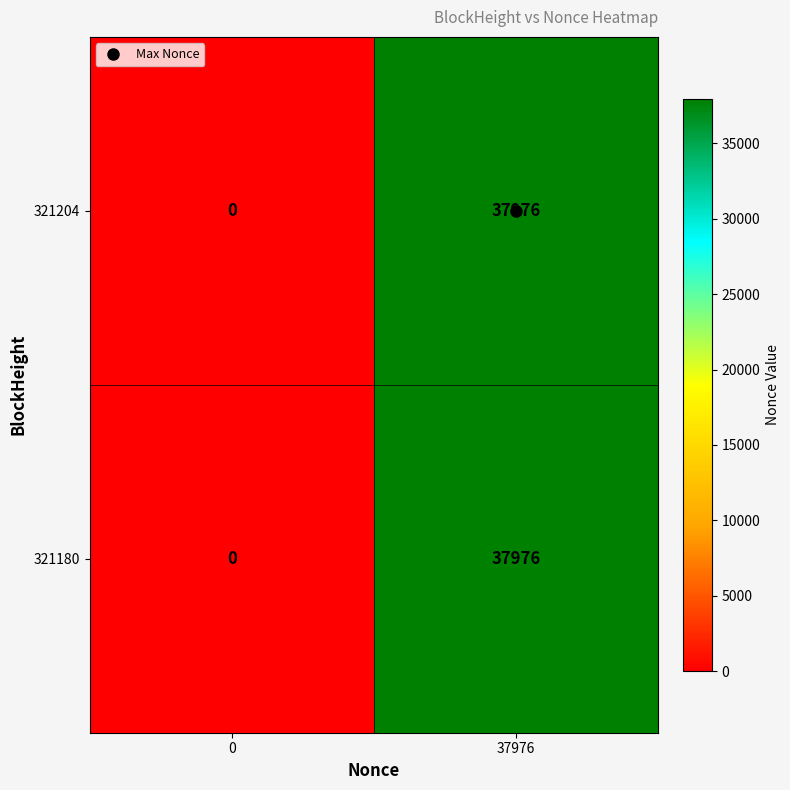

What is the difference between the 321180 values at 0 and 37976?

37976